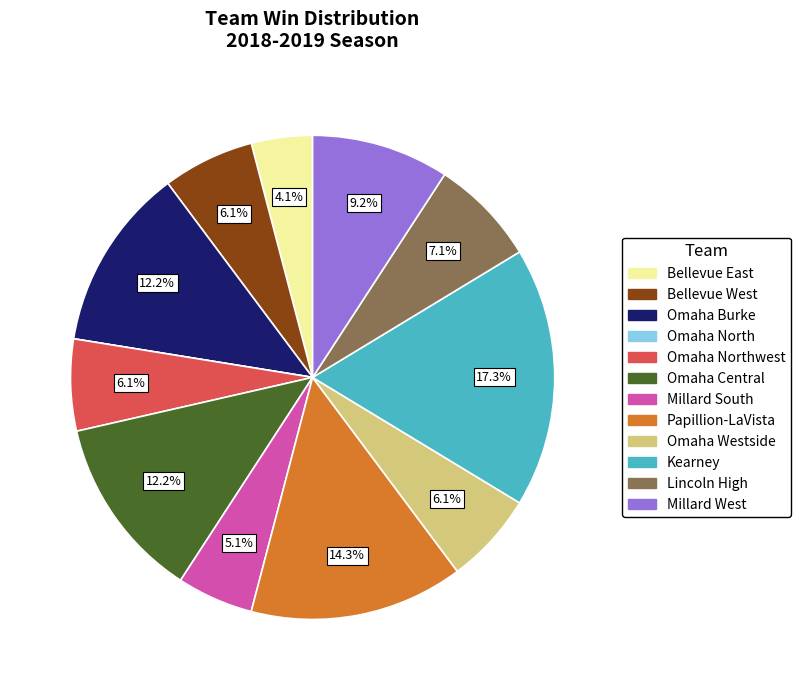

Is there a majority slice in this chart?

No